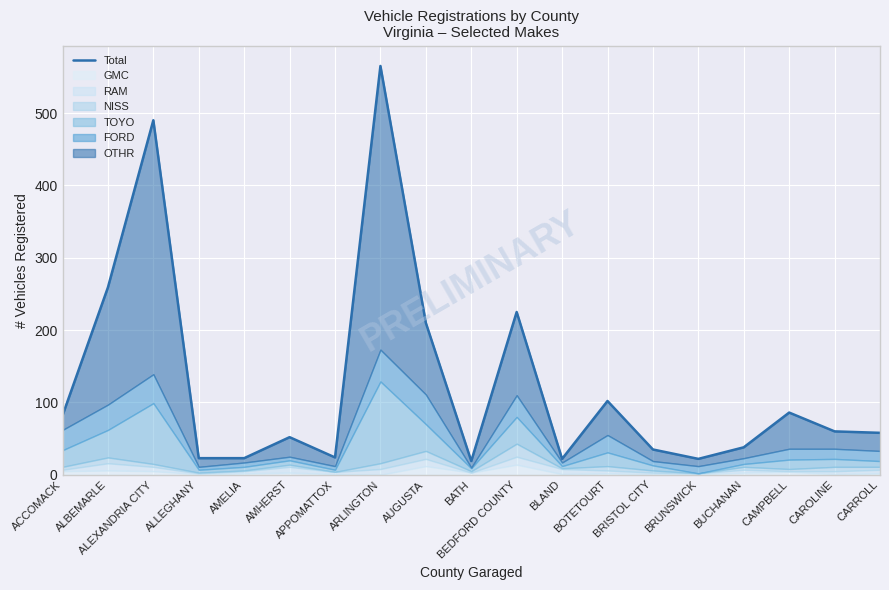

At which category does the chart reach its peak across all series?

ARLINGTON